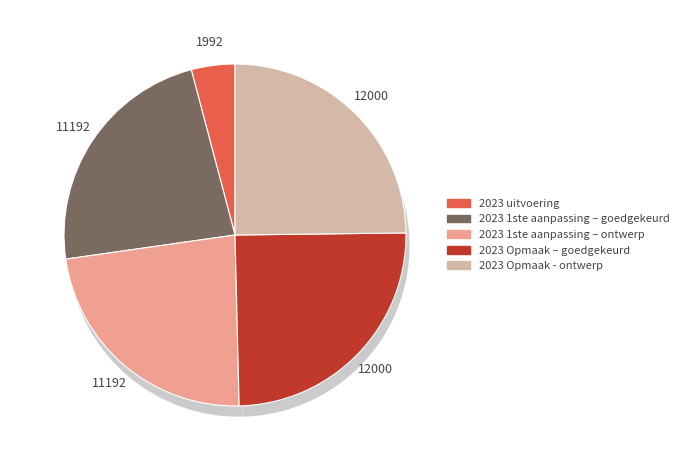

What is the largest slice in the pie chart?

2023 Opmaak – goedgekeurd